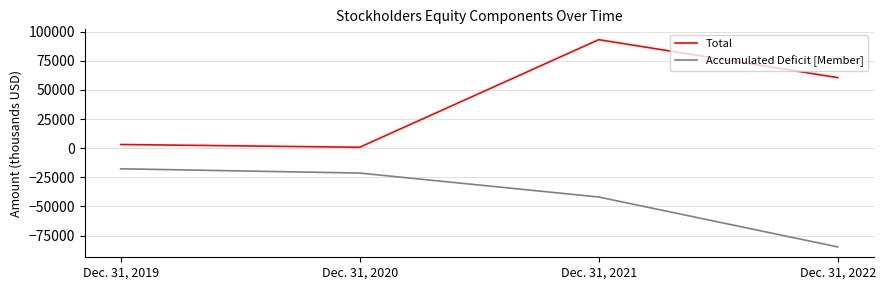

Is the value of Accumulated Deficit [Member] at Dec. 31, 2019 greater than the value of Total at Dec. 31, 2022?

No